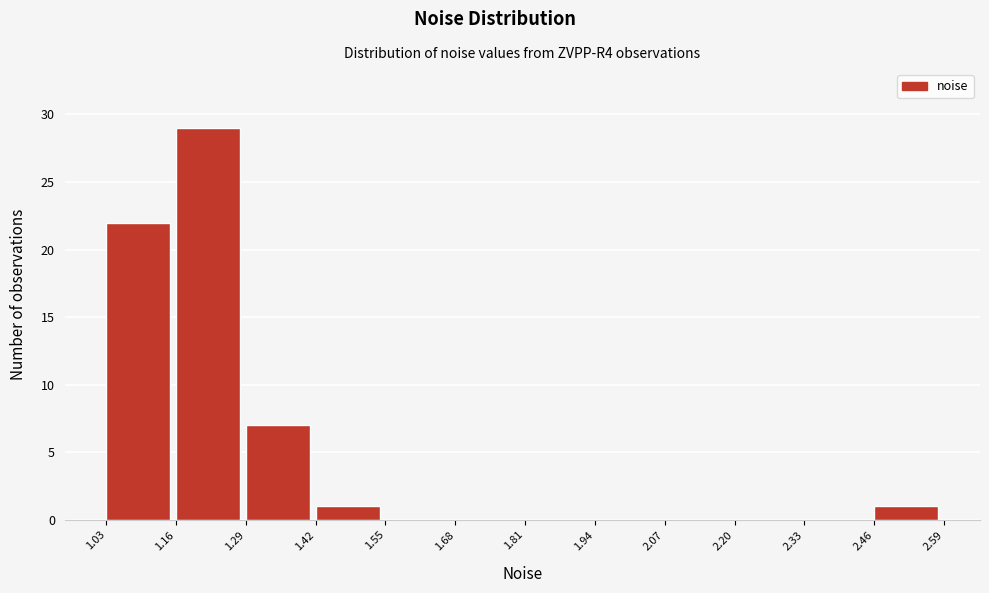

Reading left to right, transcribe this chart: for each bar, give the range it covers on the x-axis and its height. The values are not printed on the chart, so give them approximately, as read against the axis.

1.03 to 1.16: 22
1.16 to 1.29: 29
1.29 to 1.42: 7
1.42 to 1.55: 1
1.55 to 1.68: 0
1.68 to 1.81: 0
1.81 to 1.94: 0
1.94 to 2.07: 0
2.07 to 2.20: 0
2.20 to 2.33: 0
2.33 to 2.46: 0
2.46 to 2.59: 1